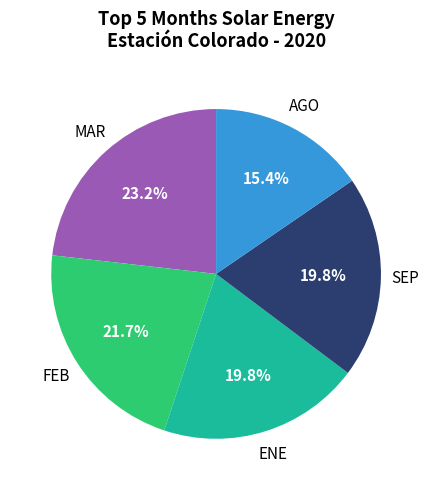

Is there any slice that represents more than half of the pie?

No